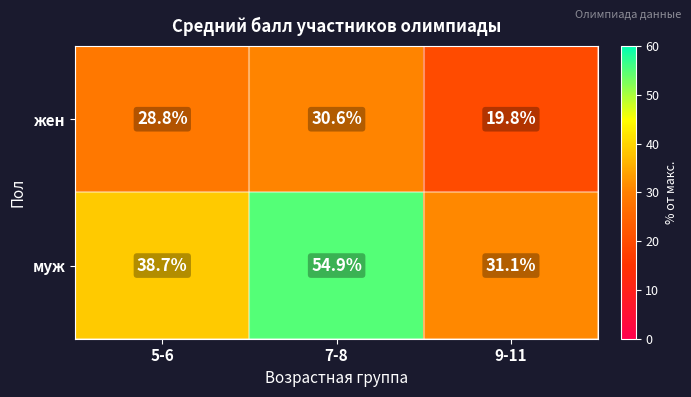

Reading left to right, list all the values displayed in this chart.

жен: 28.8	30.6	19.8
муж: 38.7	54.9	31.1